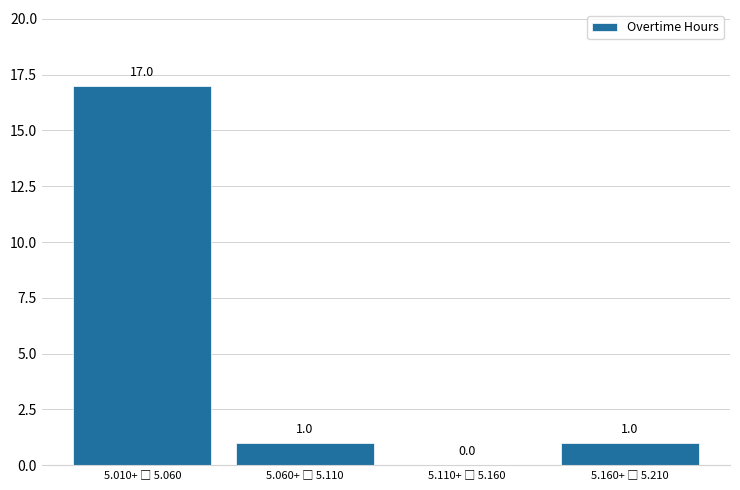

What is the sum of all values?

19